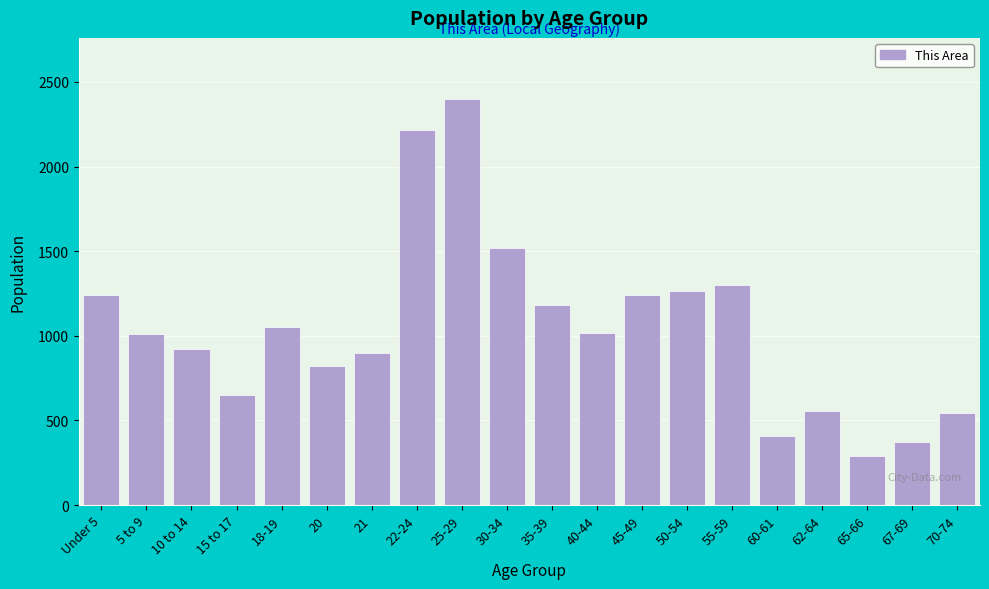

The value at 60-61 is 230. True or false?

False